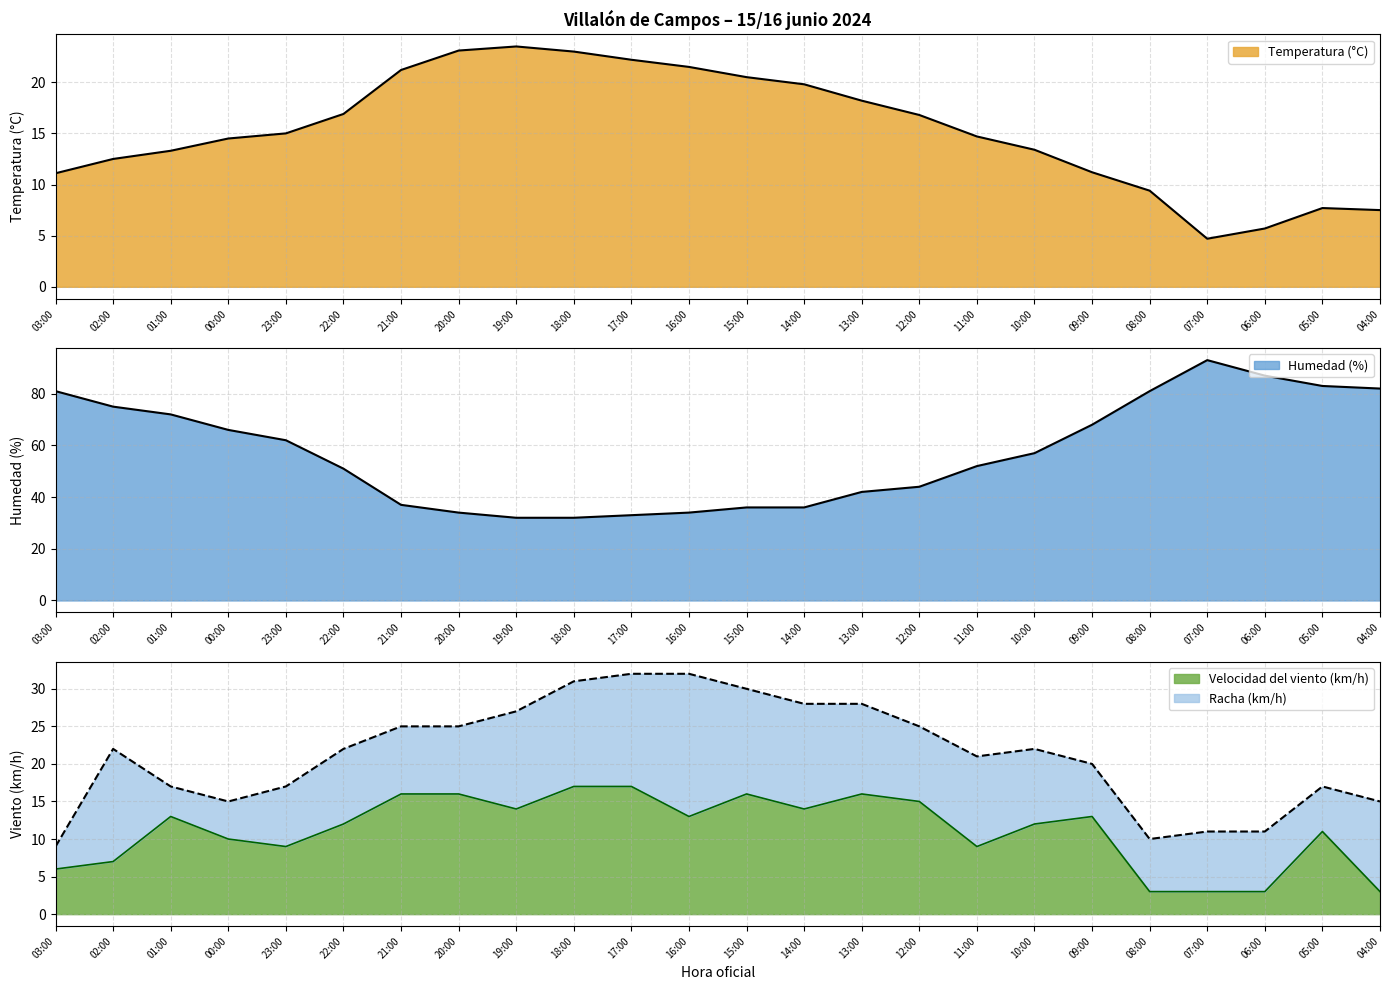

At how many categories does at least one series exceed 91?

1